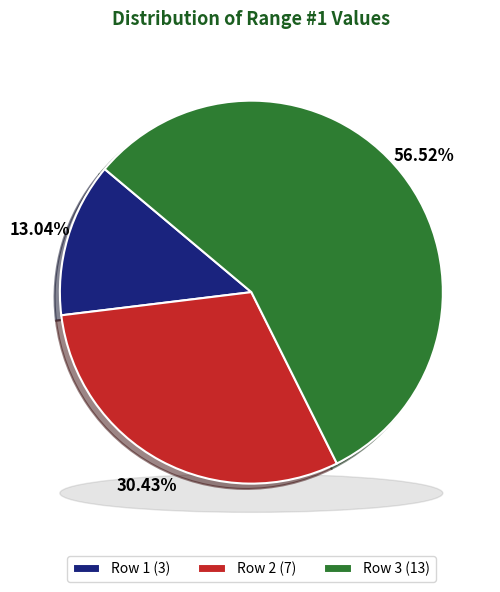

Approximately how many times larger is the value at Row 1 (3) compared to Row 2 (7)?

0.4